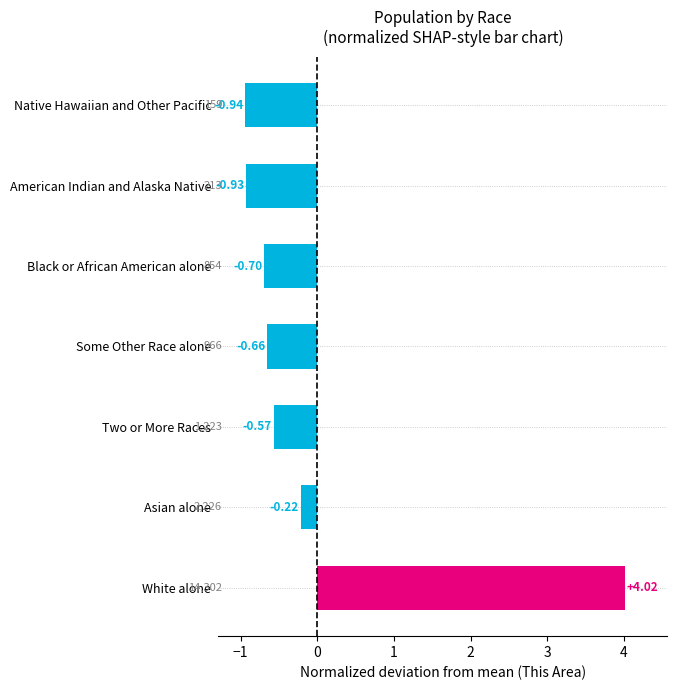

Where is the data nearest to the value 1?

Asian alone